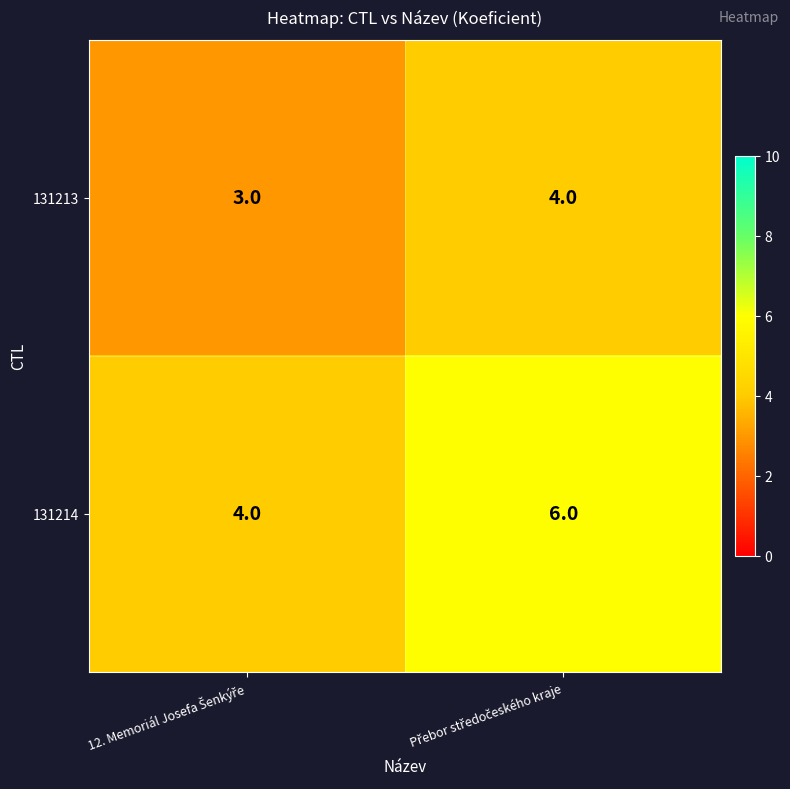

List the series in order of their peak value, lowest first.

131213, 131214